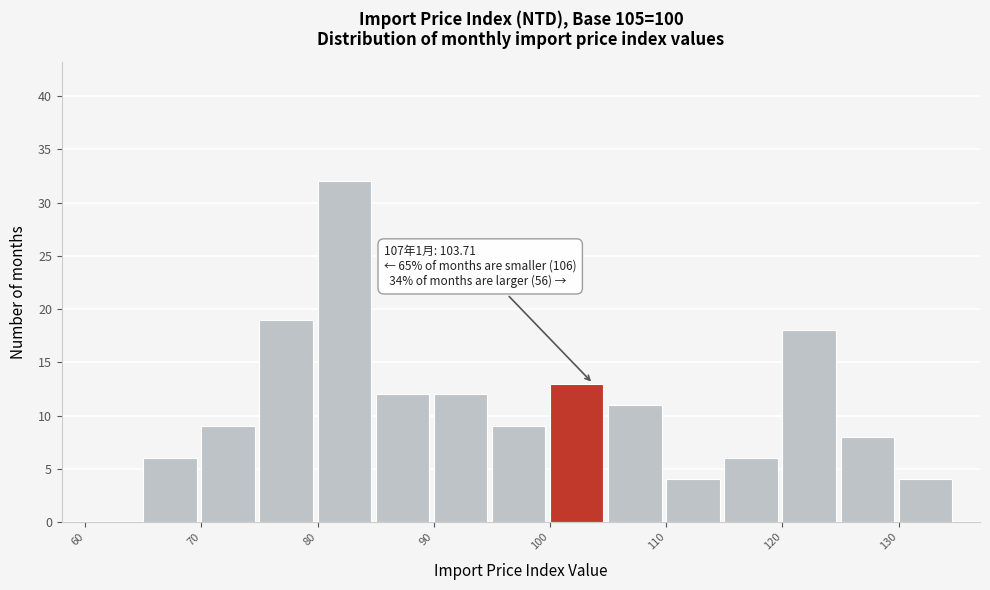

Which range on the x-axis has the tallest bar?

80 to 85